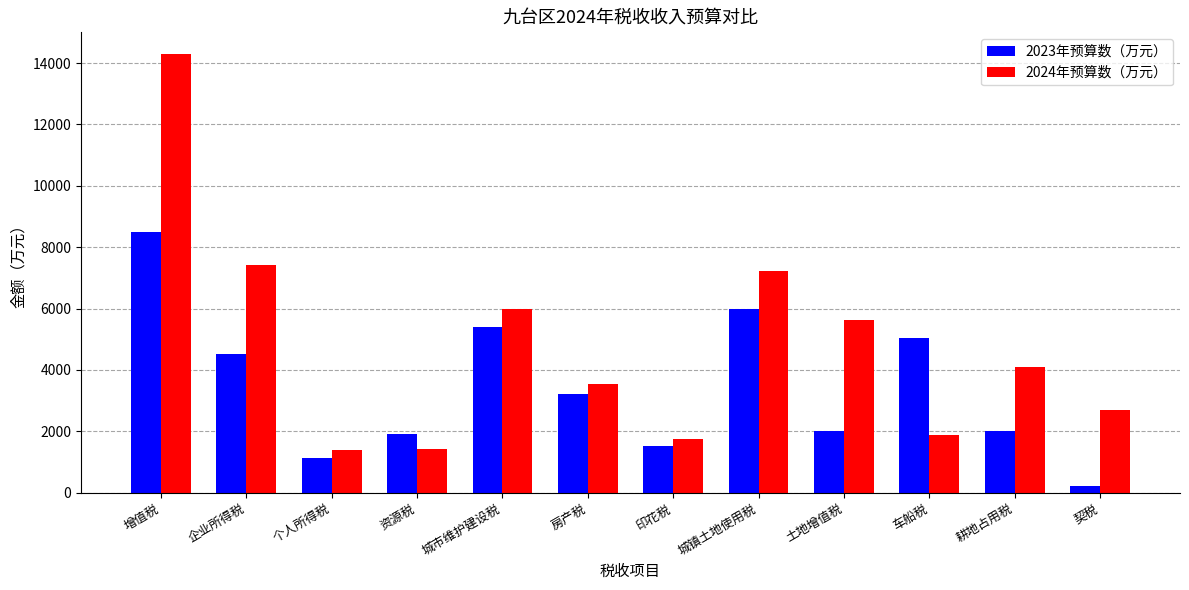

What is the spread (max minus min) of values at 房产税?

312